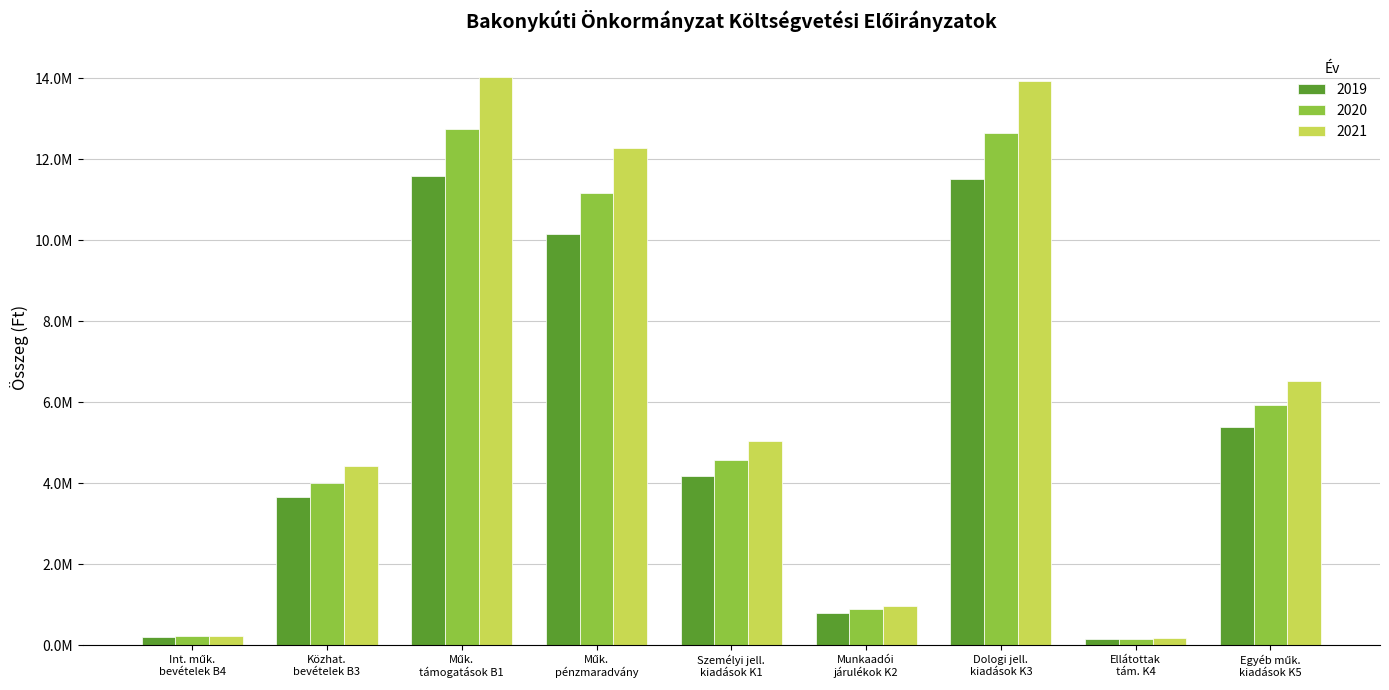

Which series has the widest spread of values?

2021